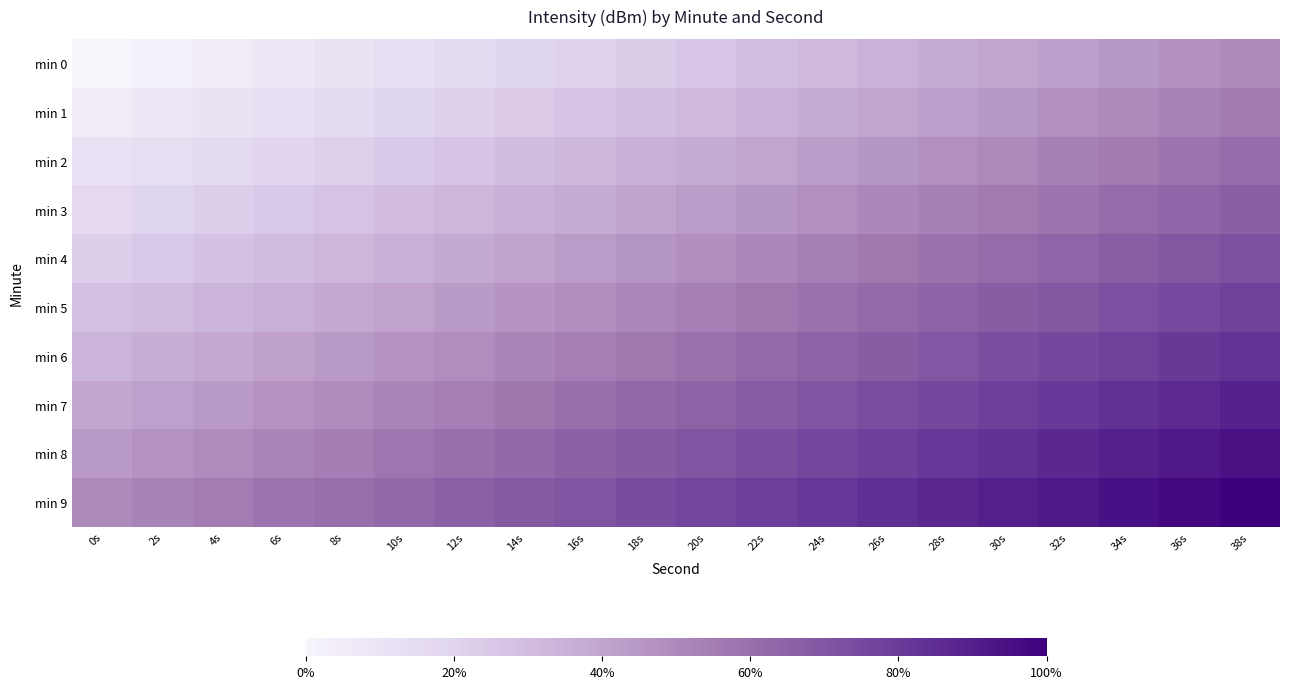

Which series has the largest total across all categories?

min 9